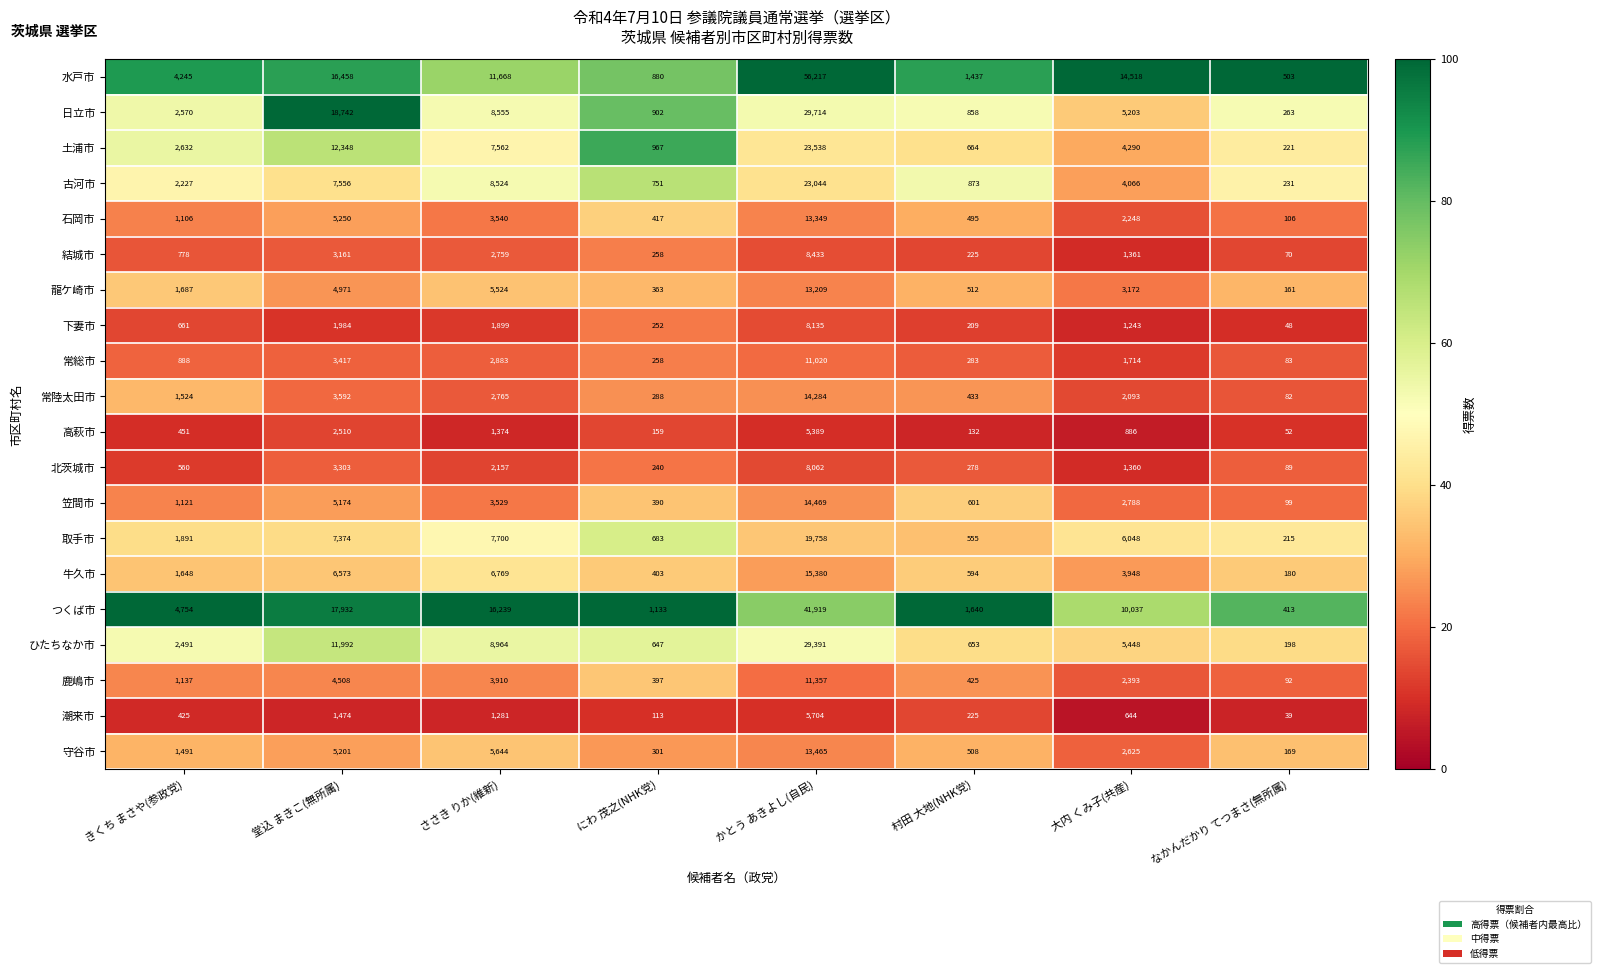

Rank the series by their maximum value, from lowest to highest.

高萩市, 潮来市, 北茨城市, 下妻市, 結城市, 常総市, 鹿嶋市, 龍ケ崎市, 石岡市, 守谷市, 常陸太田市, 笠間市, 牛久市, 取手市, 古河市, 土浦市, ひたちなか市, 日立市, つくば市, 水戸市